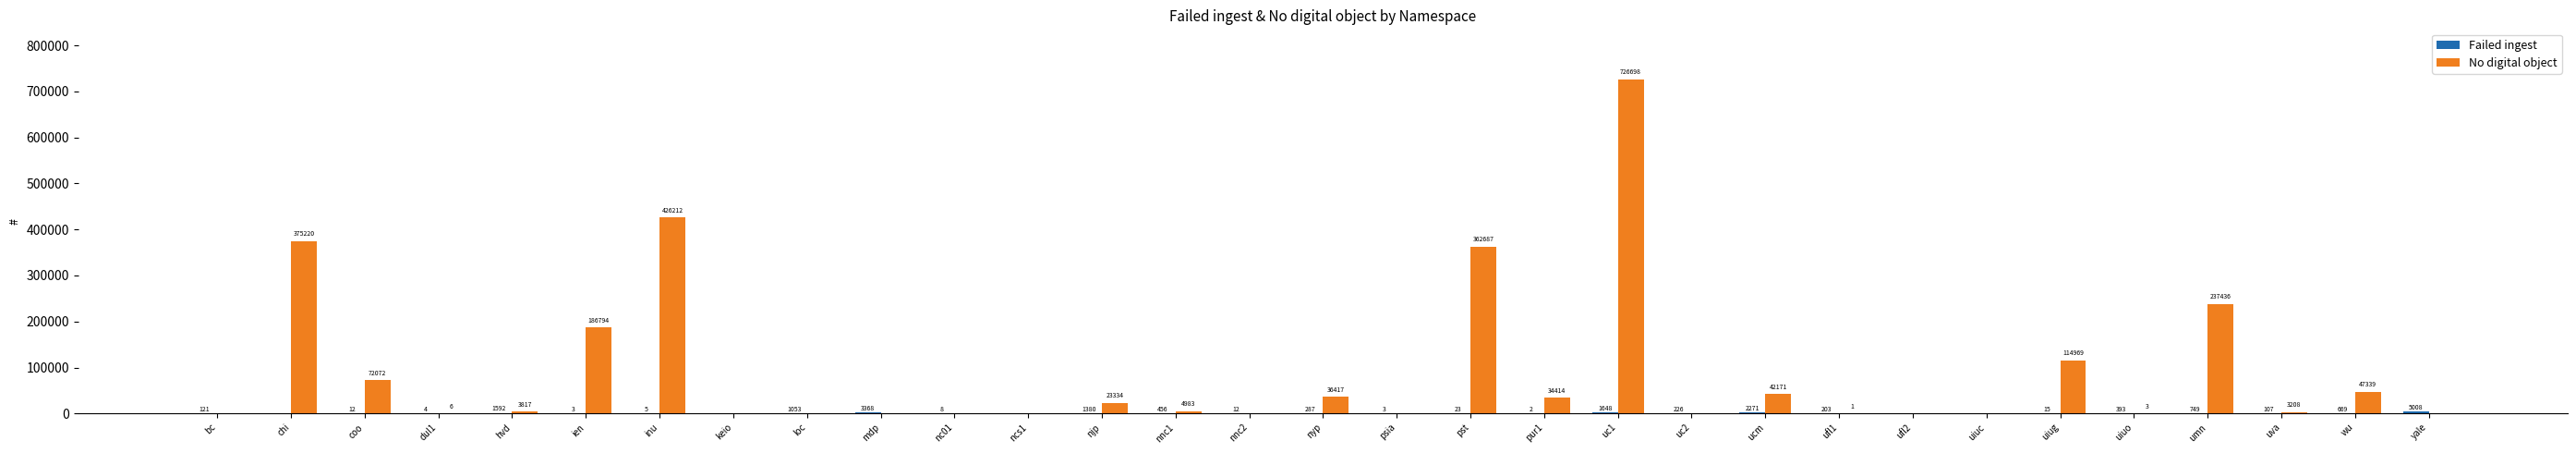

True or false: No digital object has a value of 0 at bc.

True